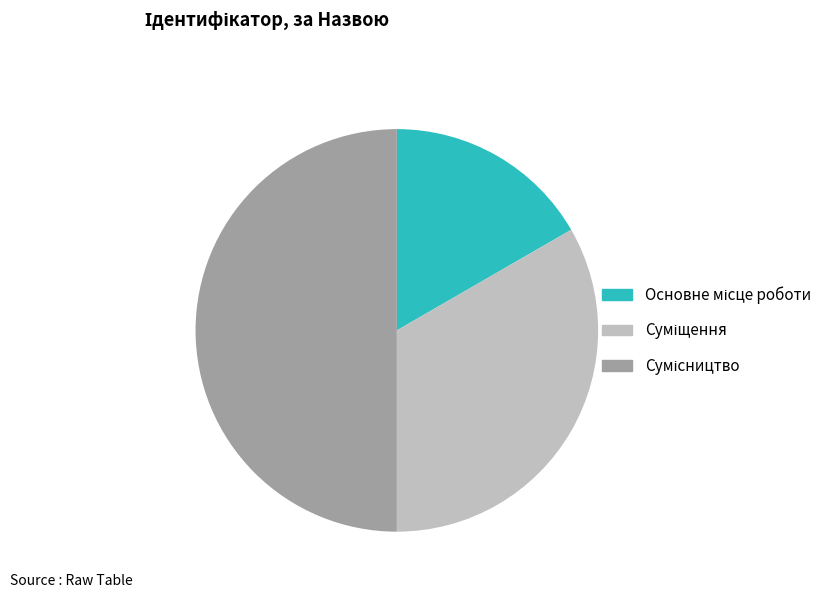

What percentage is the Основне місце роботи slice, to the nearest percent?

17%